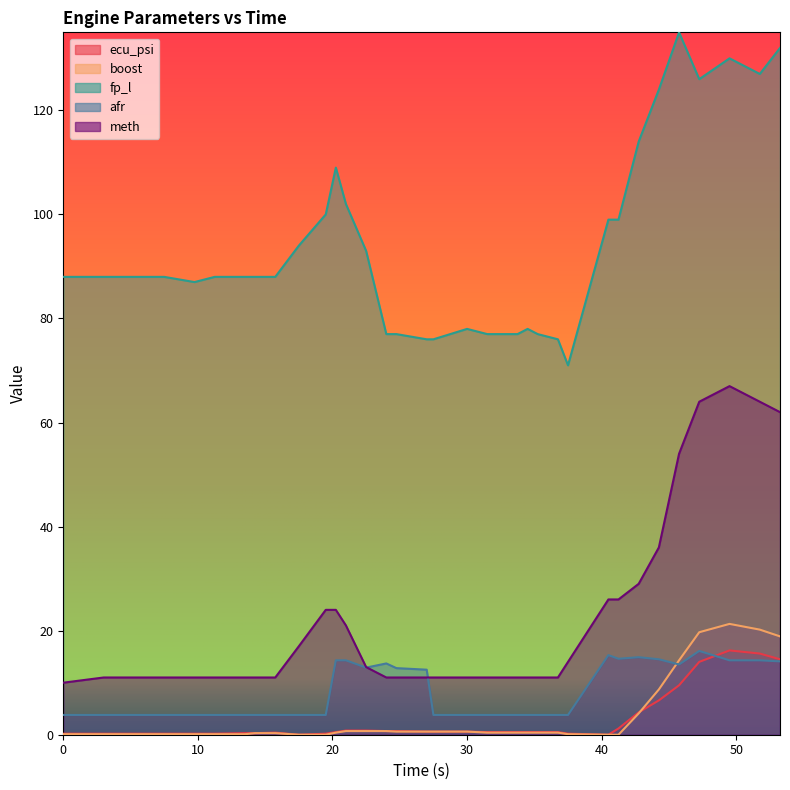

Is the value of fp_l at 33.75 greater than the value of afr at 21?

Yes